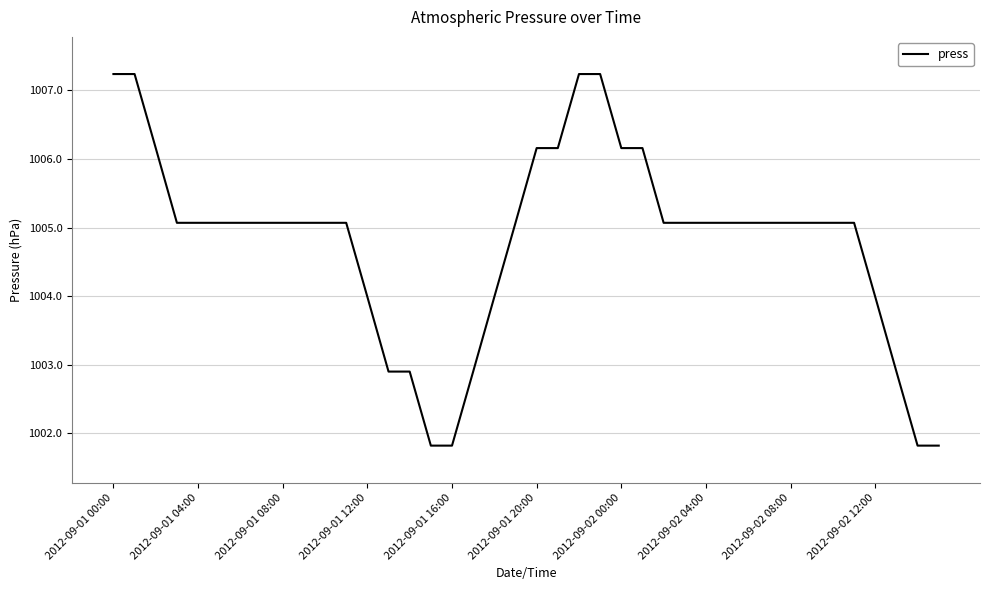

What is the difference between the maximum and minimum values?

5.4